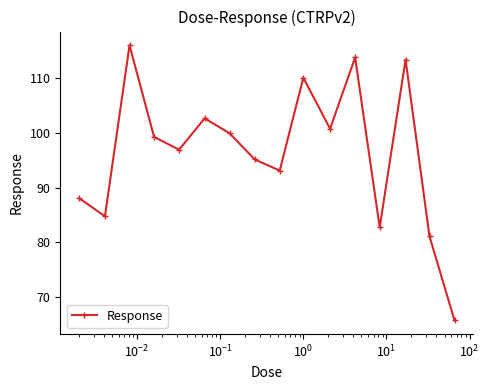

Reading right to left, what are all the values shown in this chart?

65.8	81.1	113.3	82.8	113.7	100.7	110.0	93.1	95.1	99.9	102.6	96.9	99.2	115.9	84.8	88.1